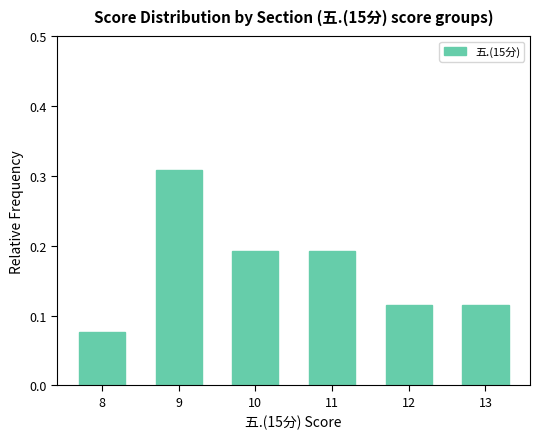

Are the bars horizontal?

No